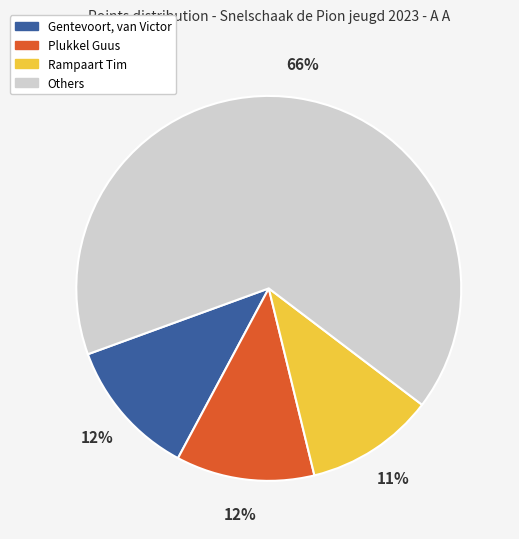

To the nearest percent, what is the average slice percentage?

25%